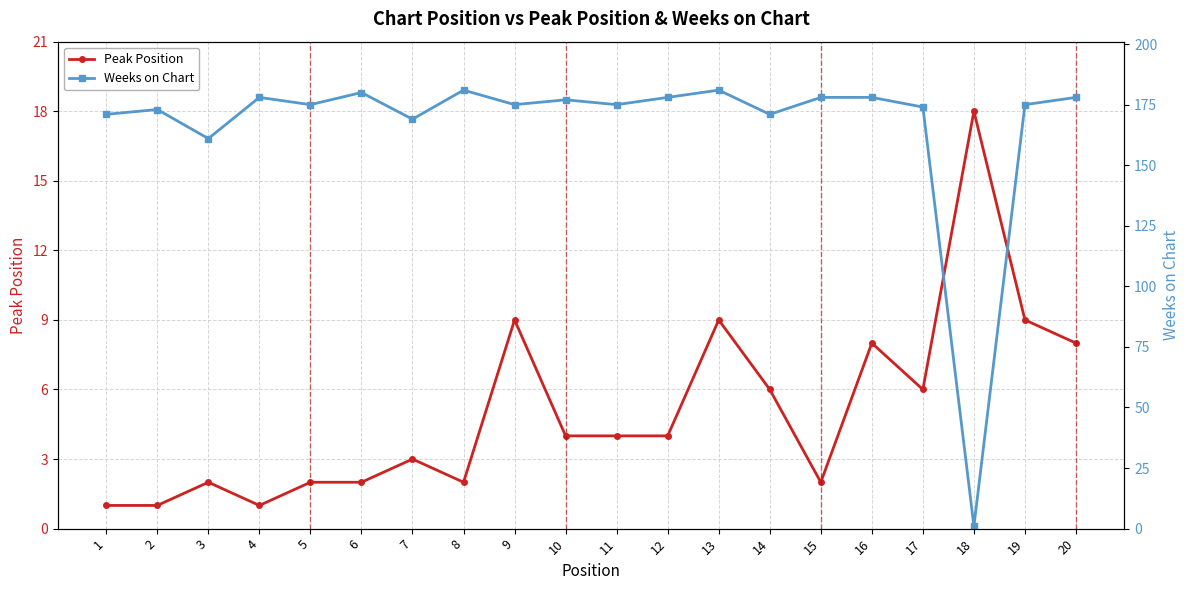

True or false: Peak Position has a value of 2 at 8.

True